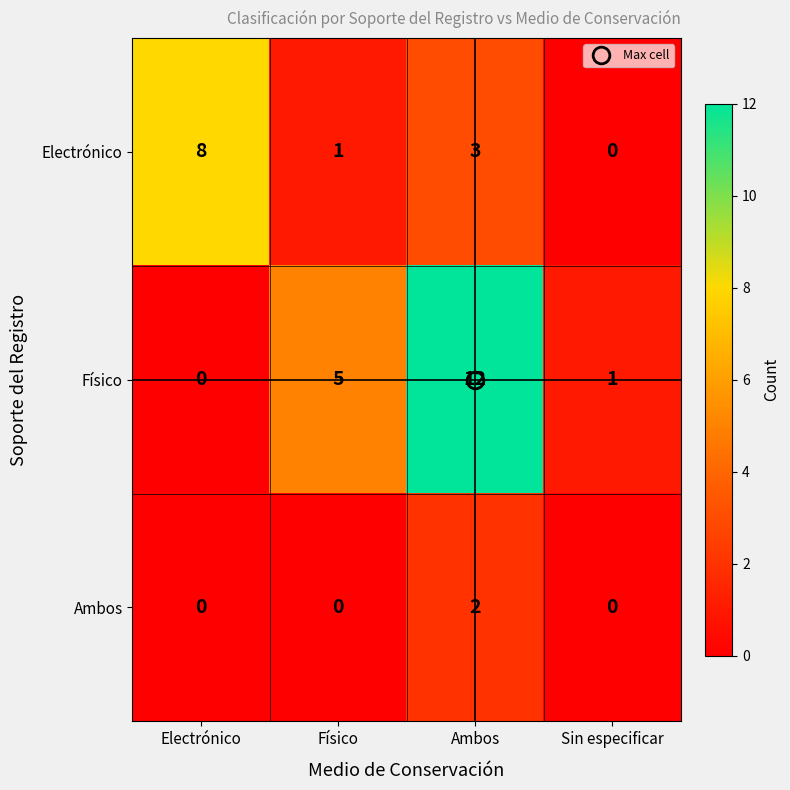

What is the sum of the Electrónico values at Sin especificar and Electrónico?

8